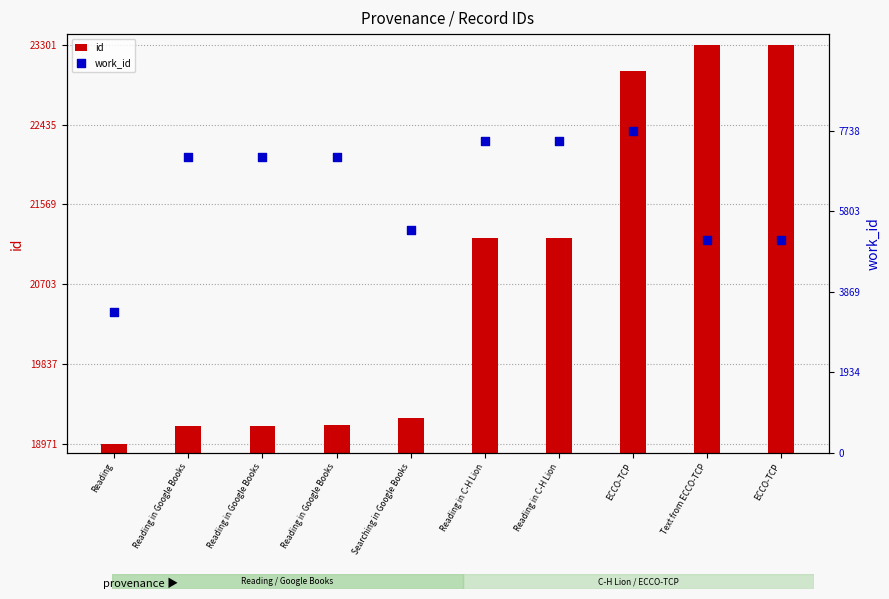

Is the value of id at ECCO-TCP greater than the value of work_id at Searching in Google Books?

Yes